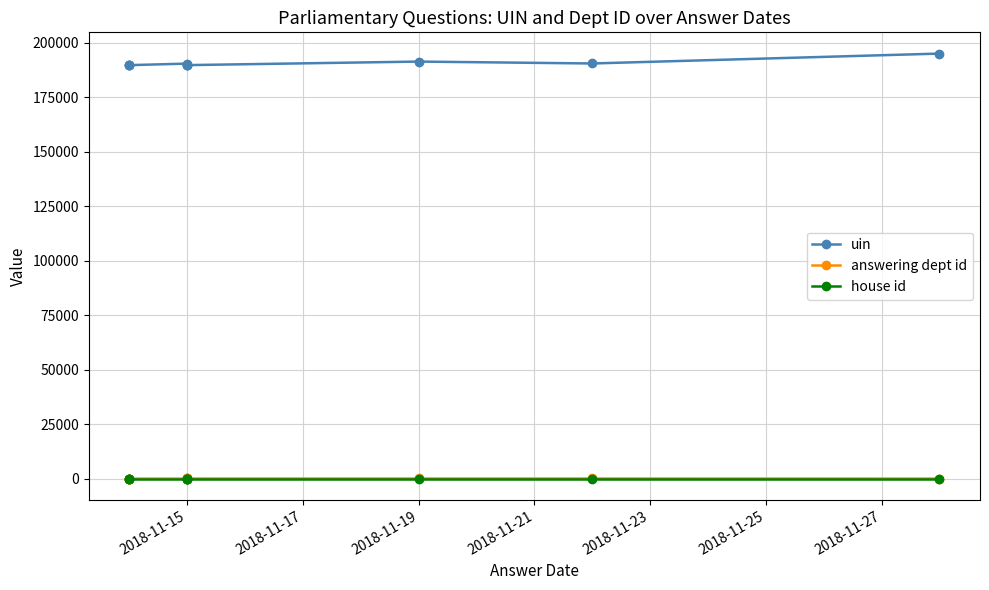

How many series are shown in this chart?

3